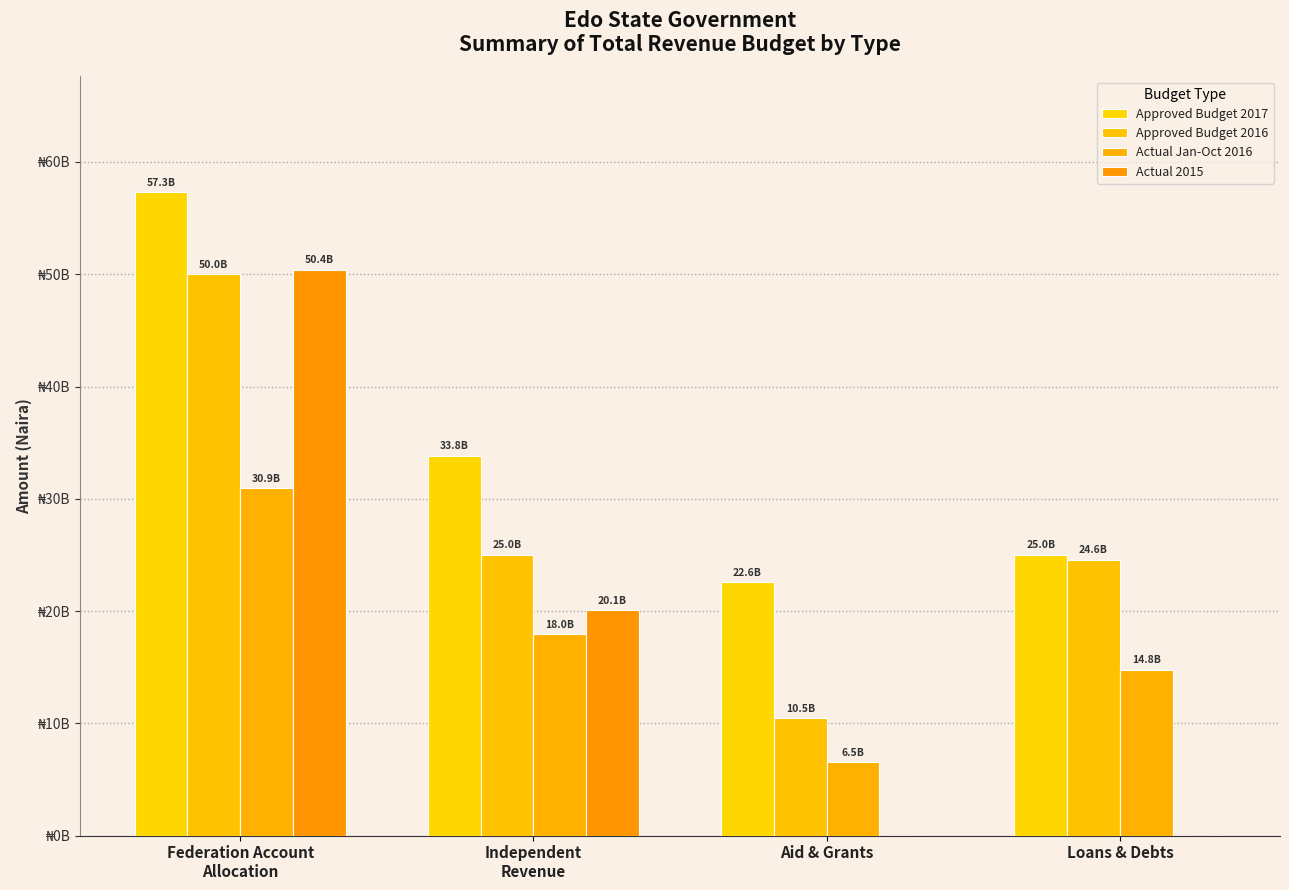

Reading left to right, what are all the values shown in this chart?

Approved Budget 2017: 57303650302.4	33826452033.4	22557101943.0	25000000000.0
Approved Budget 2016: 50000000000.0	25000000000.0	10460500000.0	24575000000.0
Actual Jan-Oct 2016: 30942473540.7	17956119516.4	6540350000.0	14755850000.0
Actual 2015: 50390843607.3	20079801349.1	0.0	0.0